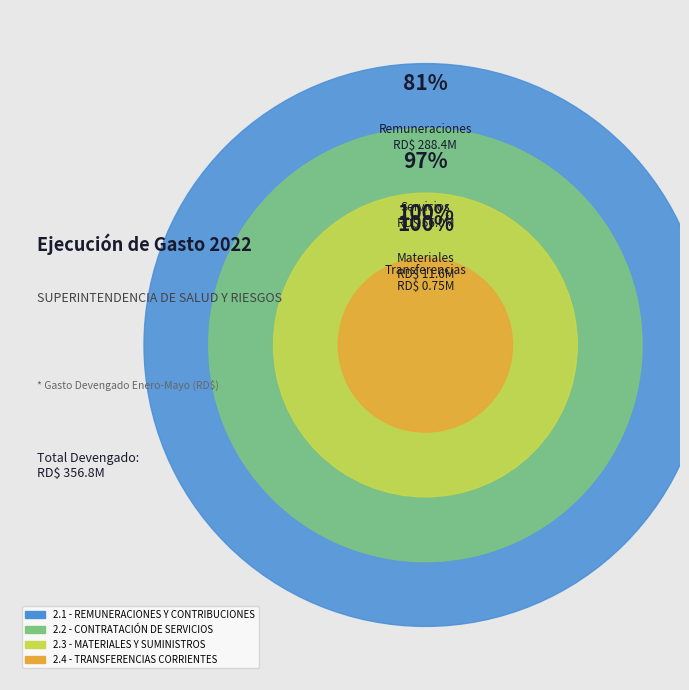

What is the change in value from 2.3 - MATERIALES Y SUMINISTROS to 2.4 - TRANSFERENCIAS CORRIENTES?

-10896151.3